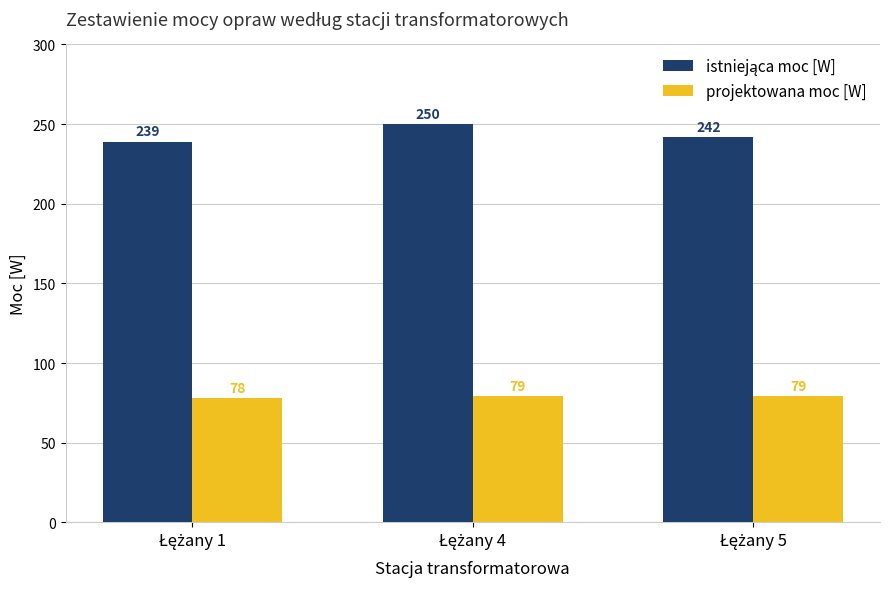

What is the highest value of the projektowana moc [W] series?

79